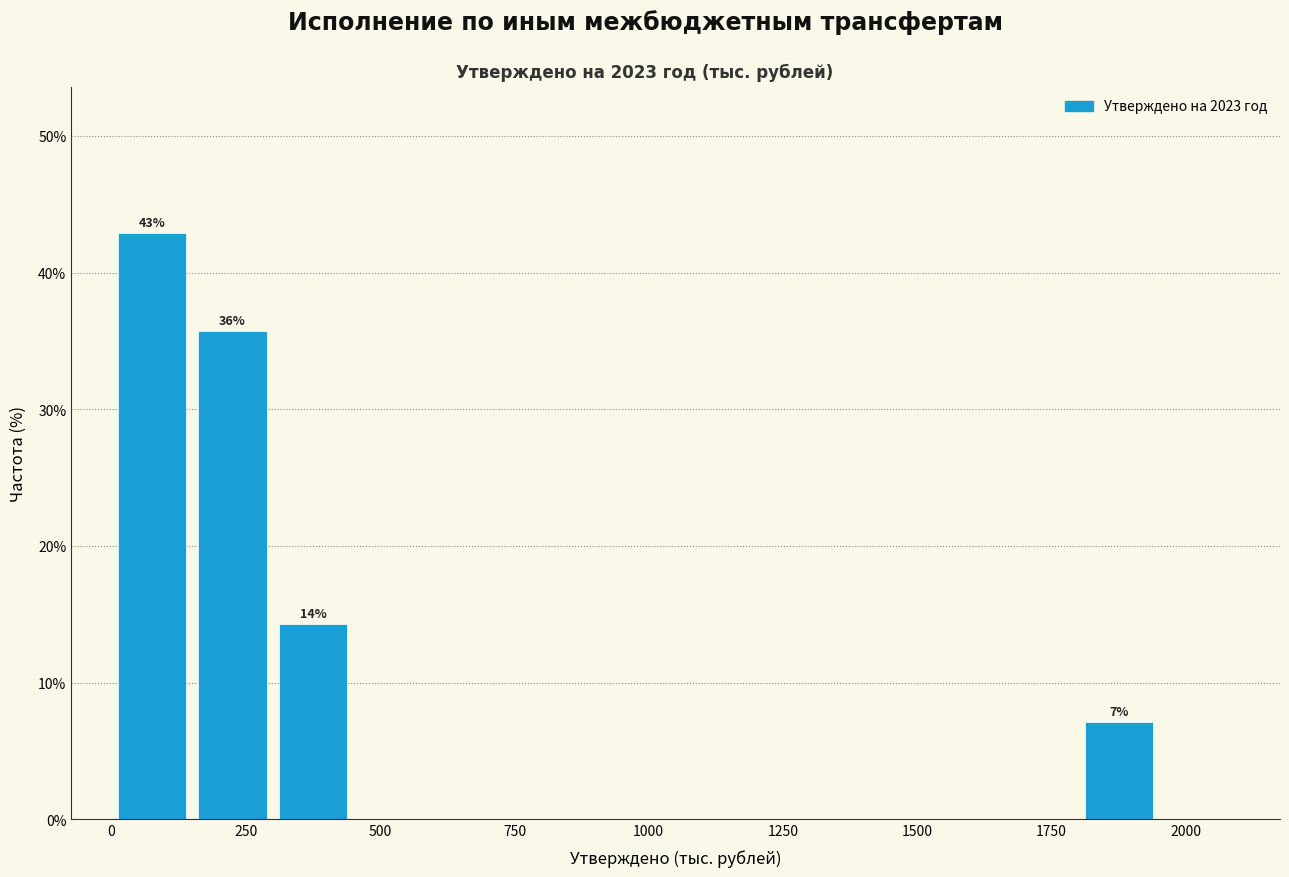

Read against the x-axis, roughly where is the centre of the tallest bar?

100